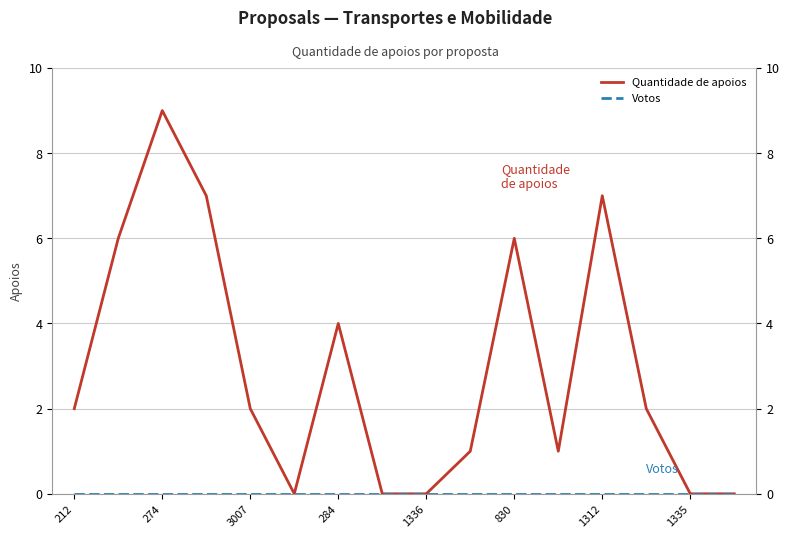

Reading right to left, list all the values displayed in this chart.

Quantidade de apoios: 0	0	2	7	1	6	1	0	0	4	0	2	7	9	6	2
Votos: 0	0	0	0	0	0	0	0	0	0	0	0	0	0	0	0